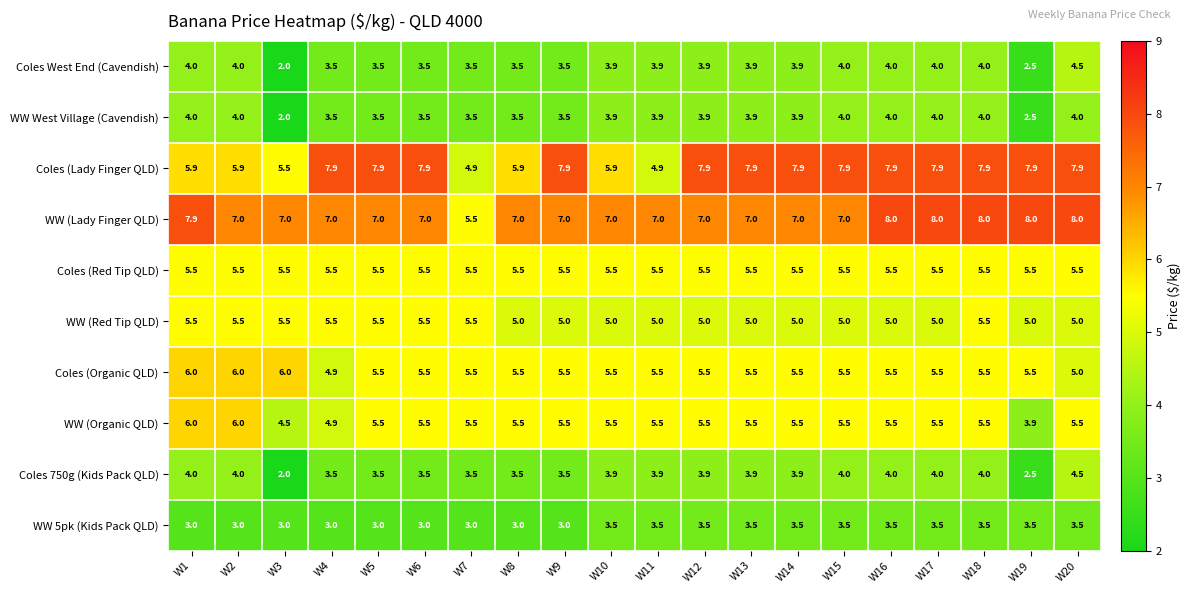

True or false: Coles (Lady Finger QLD) has a value of 7.9 at W16.

True